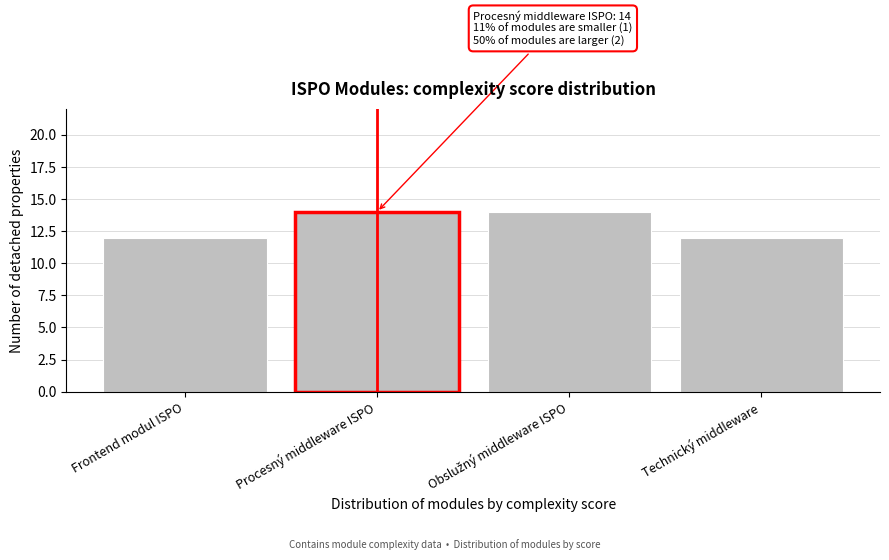

Reading left to right, list all the values displayed in this chart.

12	14	14	12